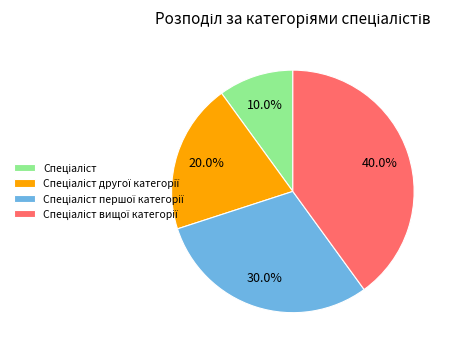

How much of the chart is everything except Спеціаліст першої категорії?

70.0%